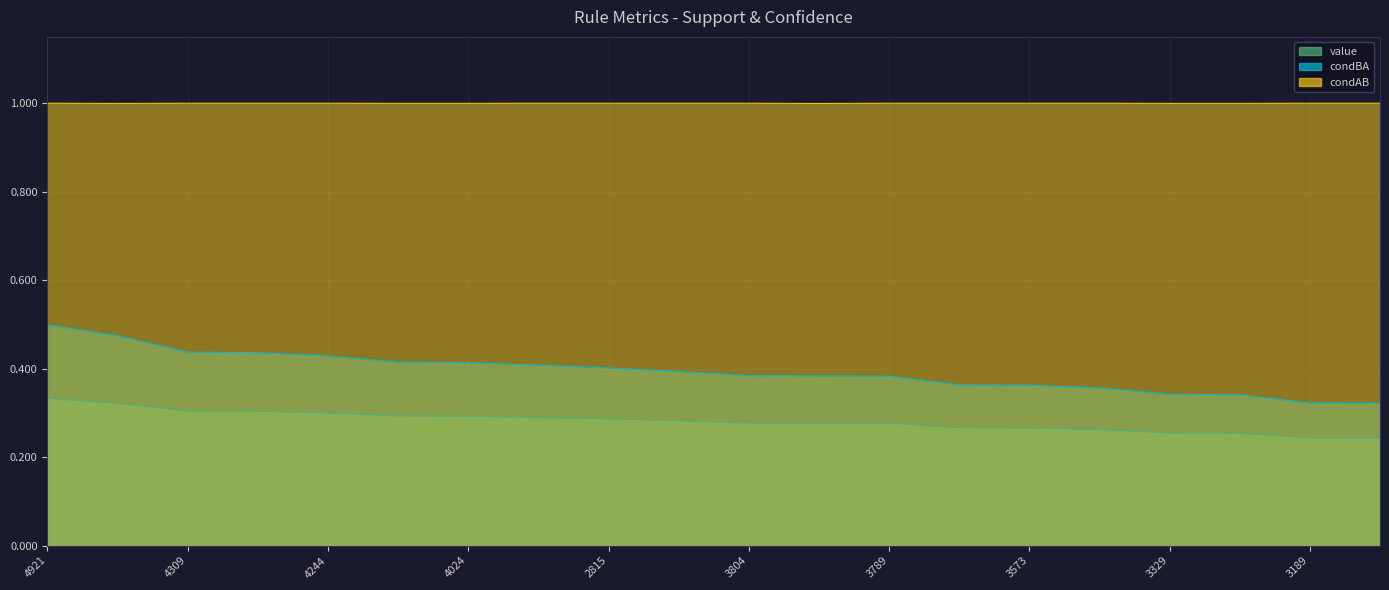

True or false: value and condAB intersect in this chart.

False